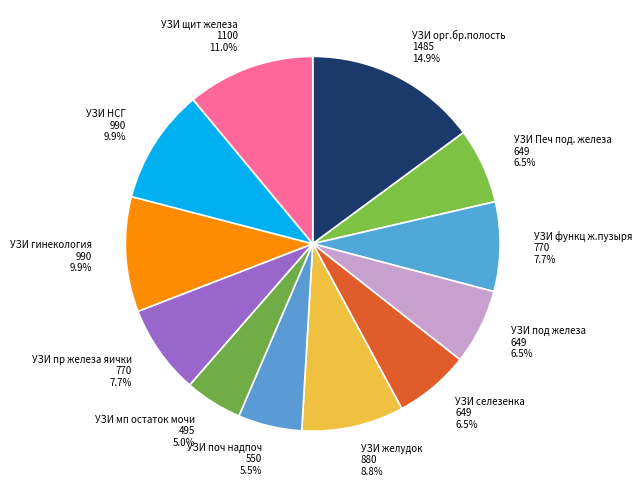

Is there a majority slice in this chart?

No